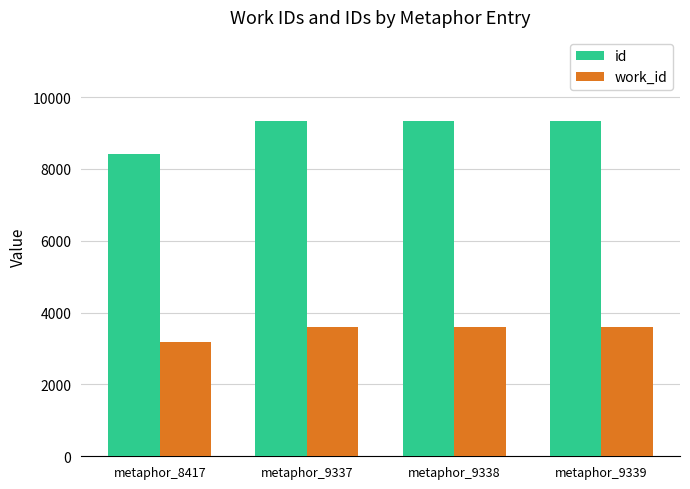

Does the chart contain any negative values?

No